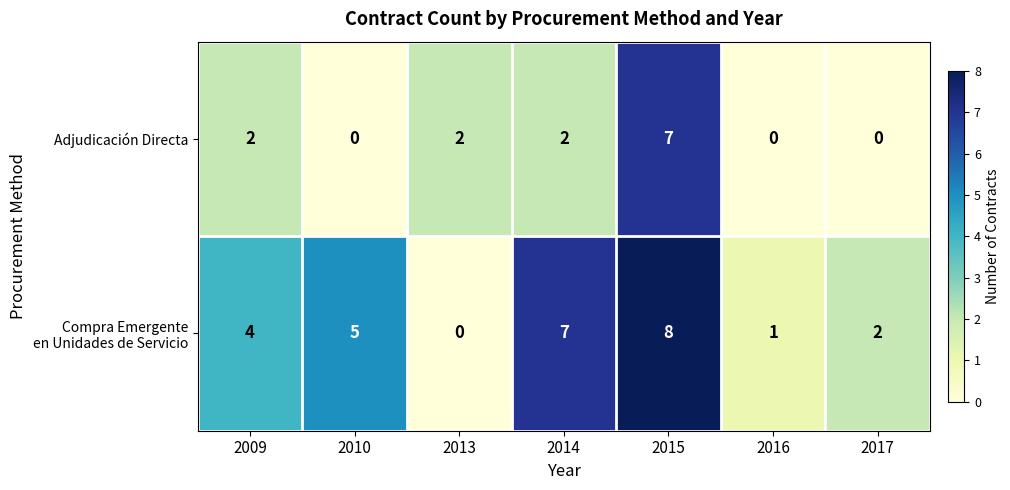

What is the total value across all series at 2015?

15